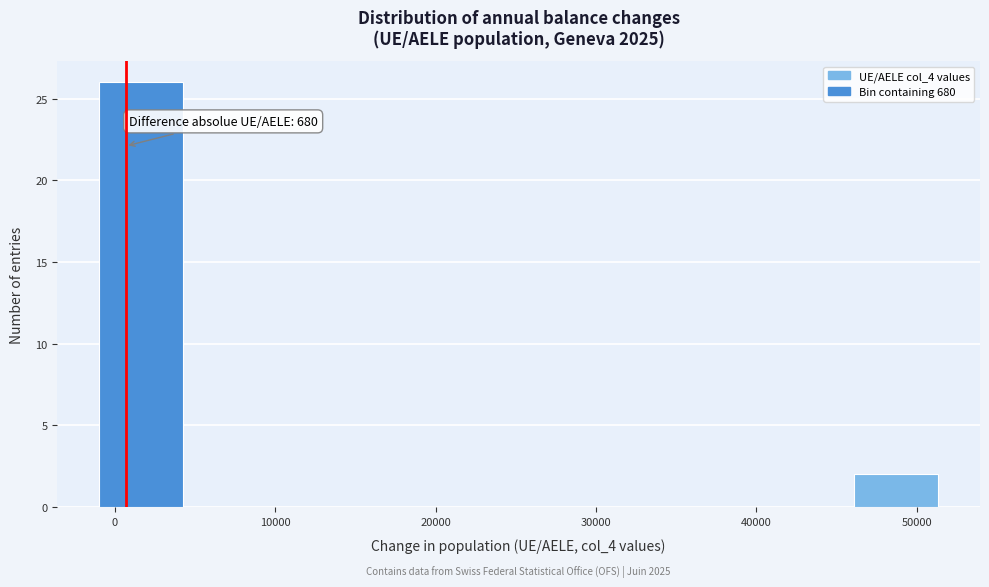

Over which range of the x-axis is the bar tallest?

-1000 to 4000